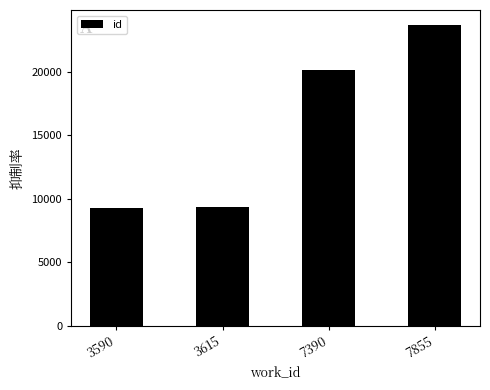

What is the ratio of the value at 7855 to the value at 3615?

2.5